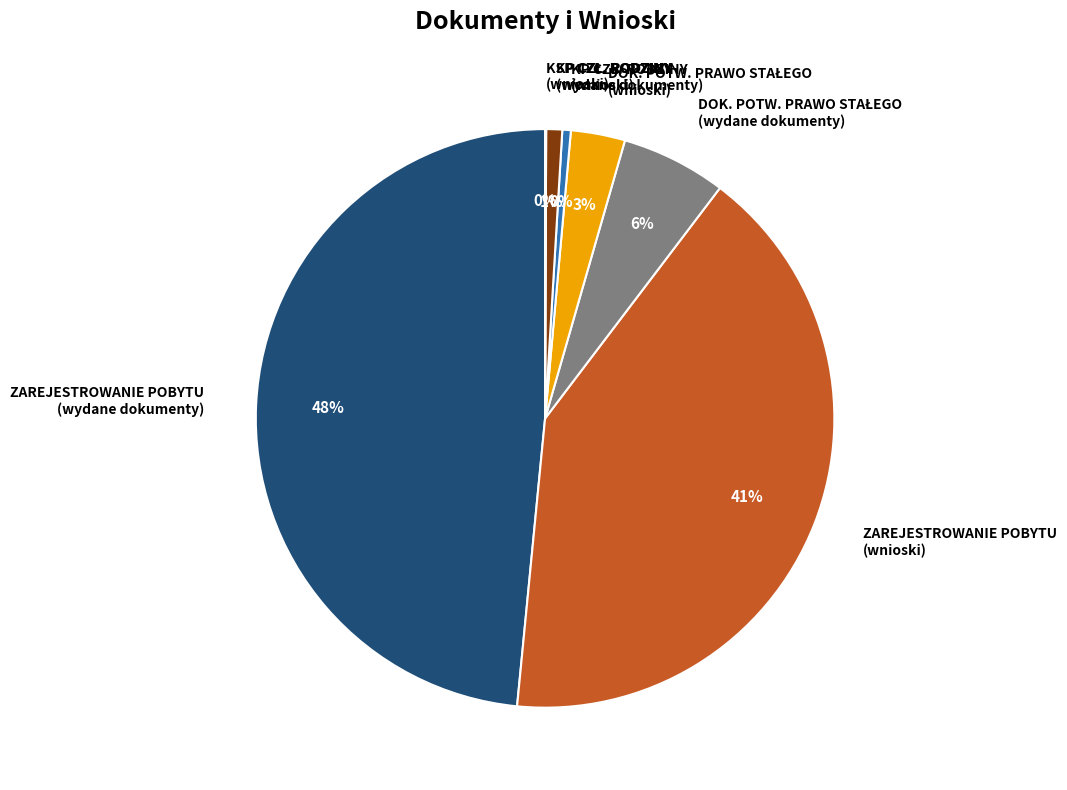

Which category has the biggest portion of the pie?

ZAREJESTROWANIE POBYTU (wydane dokumenty)